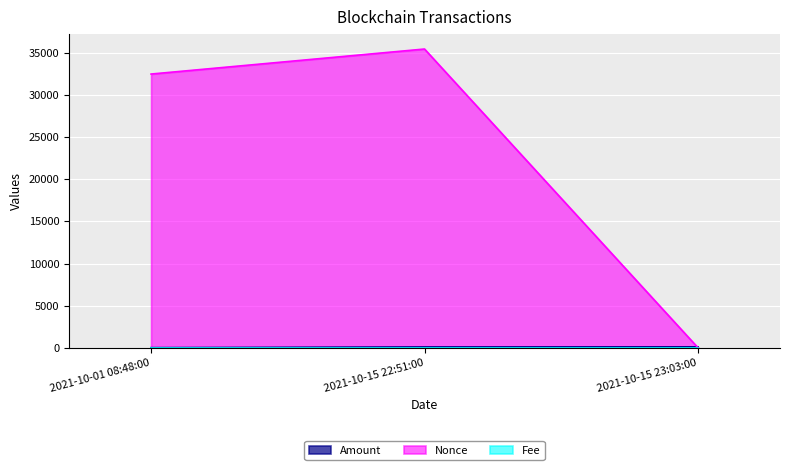

How many data points in Amount are above 92?

2